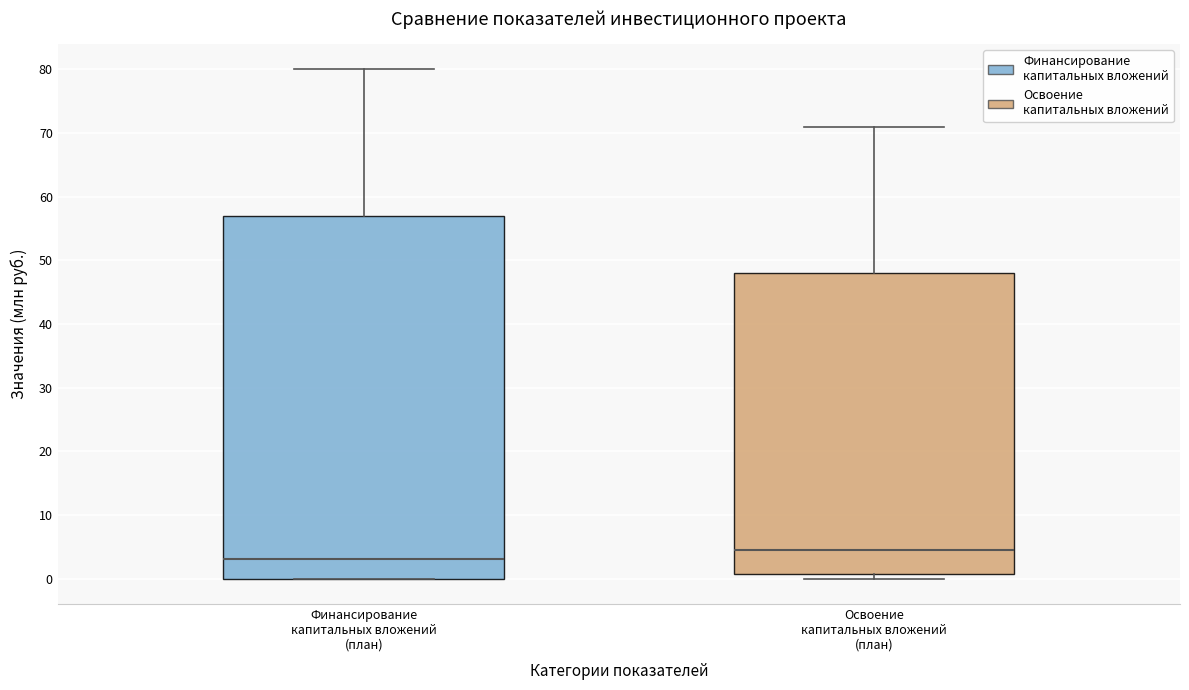

Reading left to right, read every box against the y-axis: the position of its median line, the range the box covers, and the ends of its whiskers. The values are not printed on the chart, so give them approximately, as read against the axis.

Финансирование капитальных вложений (план): median 3, box 0 to 57, whiskers 0 to 80
Освоение капитальных вложений (план): median 5, box 1 to 48, whiskers 0 to 71